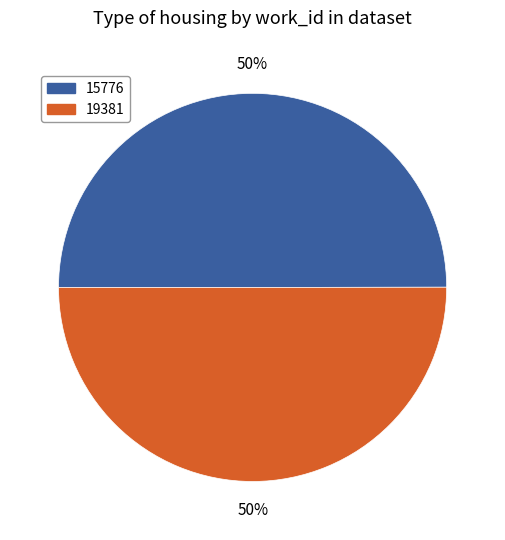

To the nearest percent, what percentage of the pie is 19381?

50%